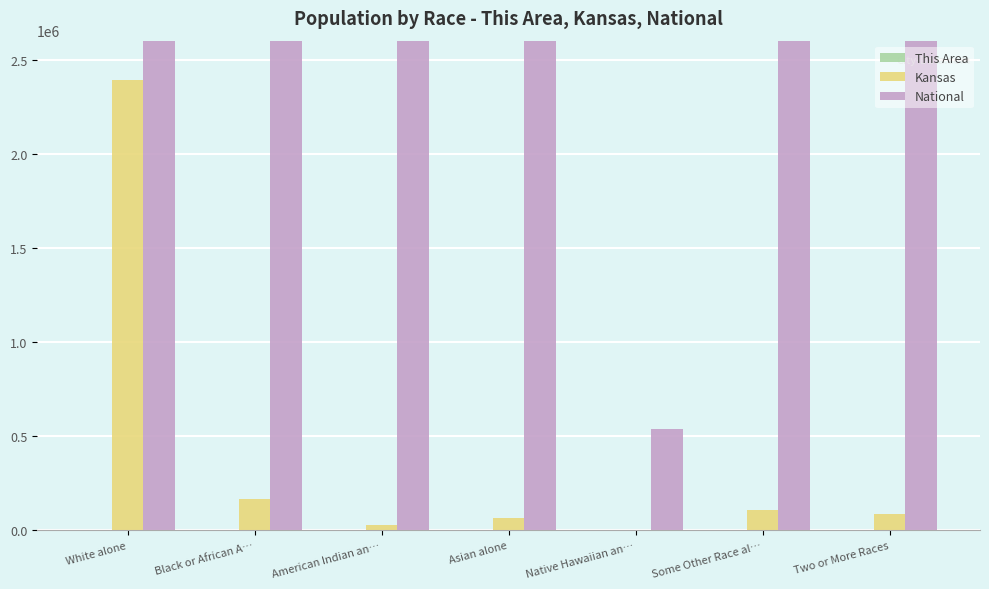

Count the number of categories in the chart.

7